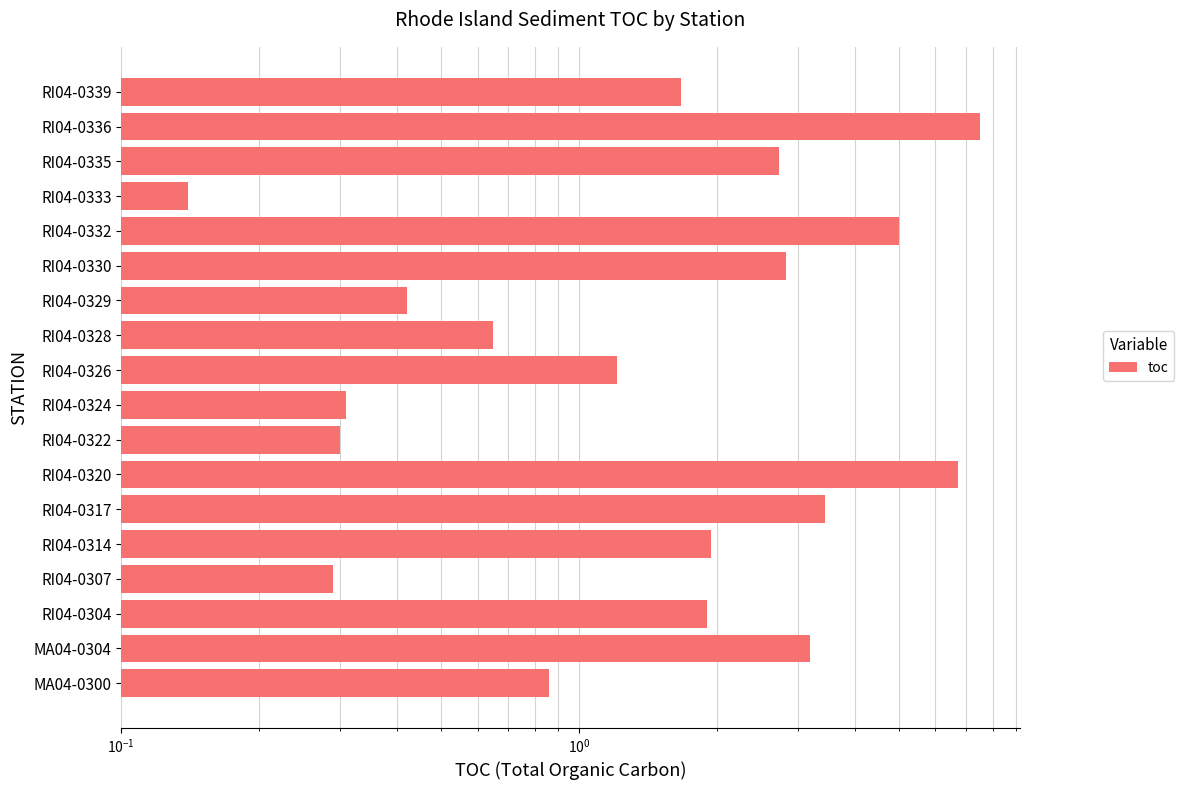

What is the sum of all values?

41.1